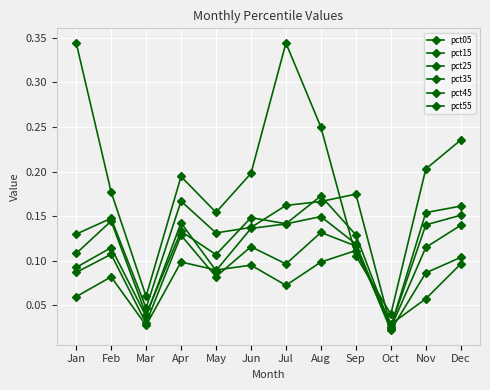

Does the chart have visible grid lines?

Yes